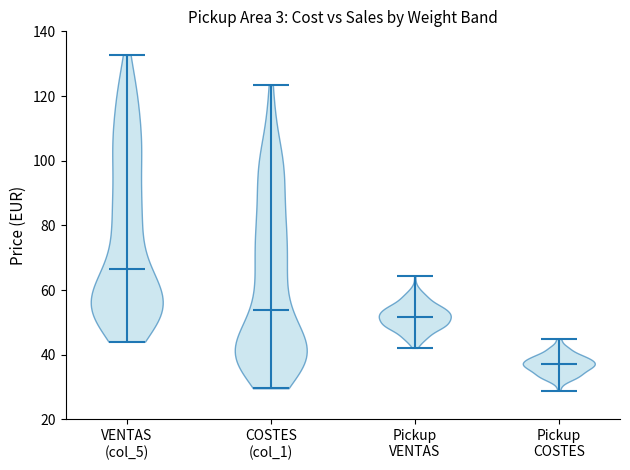

Reading left to right, read every violin against the y-axis: where its median line is, and the lowest and highest points it reaches. The values are not printed on the chart, so give them approximately, as read against the axis.

VENTAS (col_5): median line 66, lowest point 44, highest point 132
COSTES (col_1): median line 54, lowest point 30, highest point 124
Pickup VENTAS: median line 52, lowest point 42, highest point 64
Pickup COSTES: median line 36, lowest point 28, highest point 44